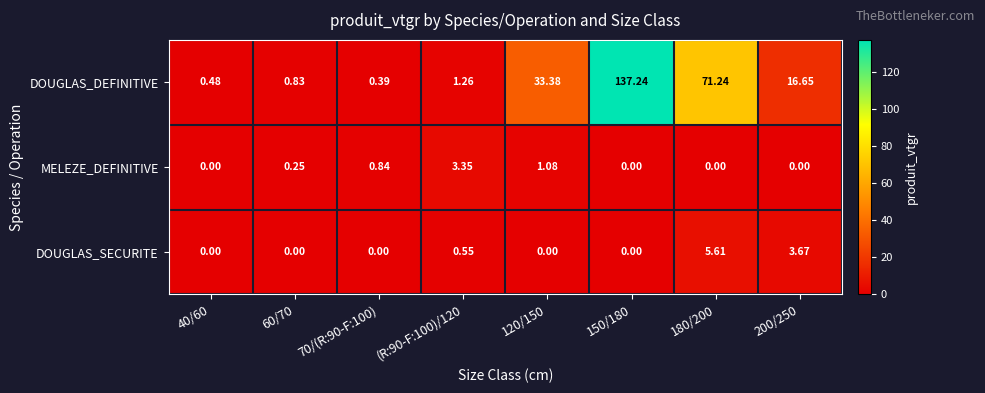

Rank the series by their maximum value, from highest to lowest.

DOUGLAS_DEFINITIVE, DOUGLAS_SECURITE, MELEZE_DEFINITIVE